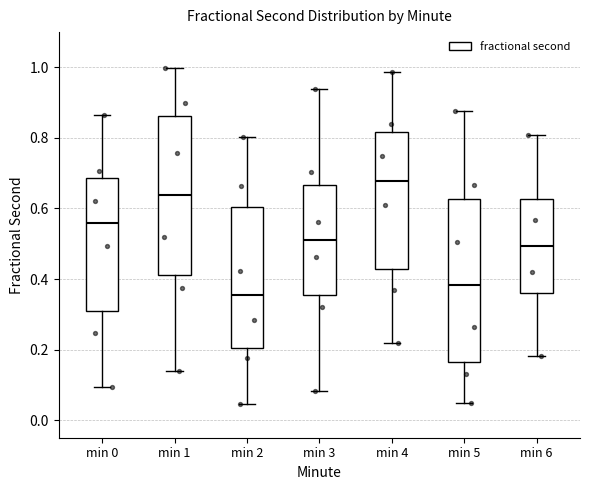

Which box has the lowest median line?

min 2